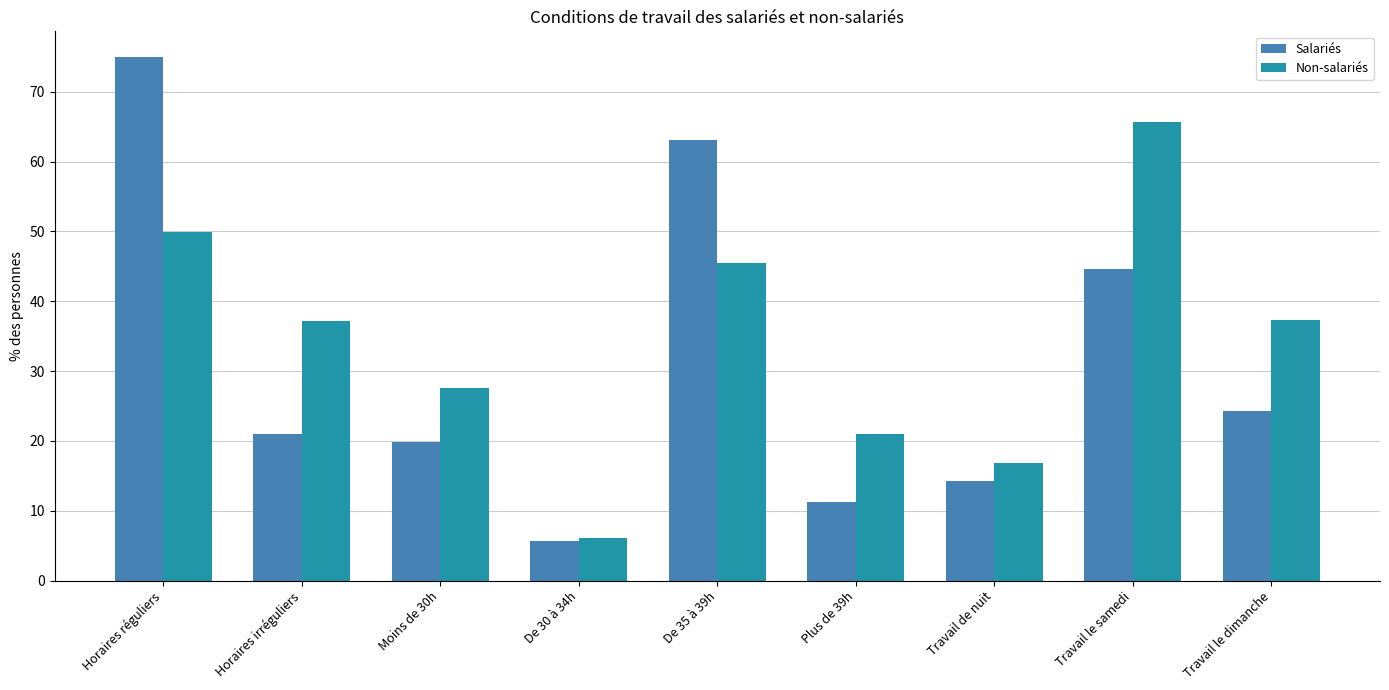

Where is Salariés nearest to the value 40?

Travail le samedi